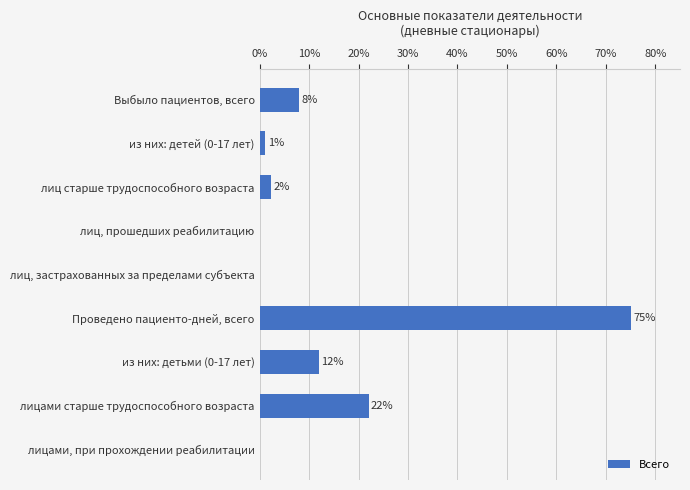

Are the bars horizontal?

Yes